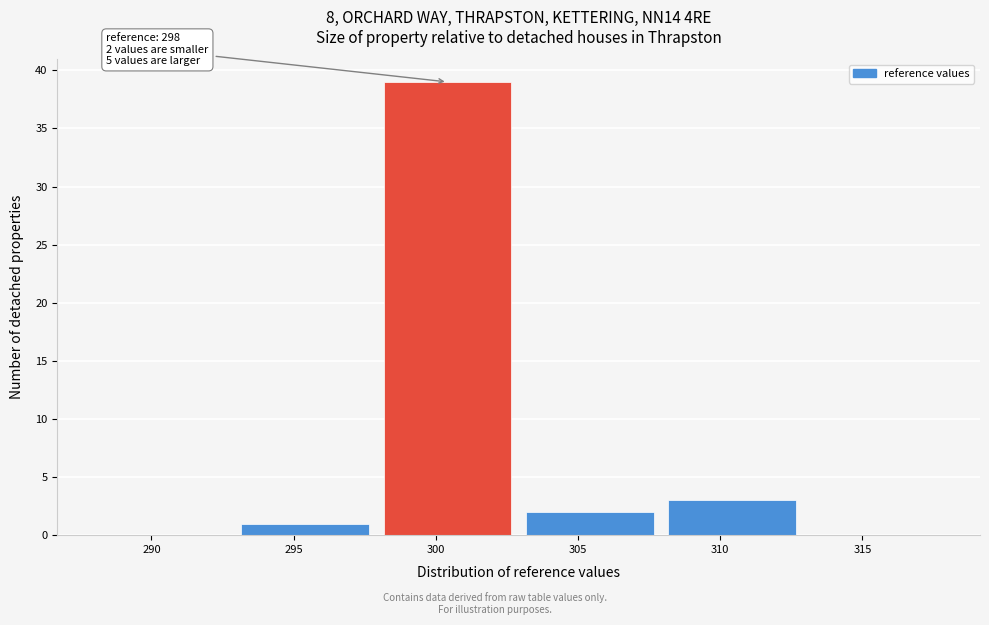

Which range on the x-axis has the tallest bar?

298 to 303